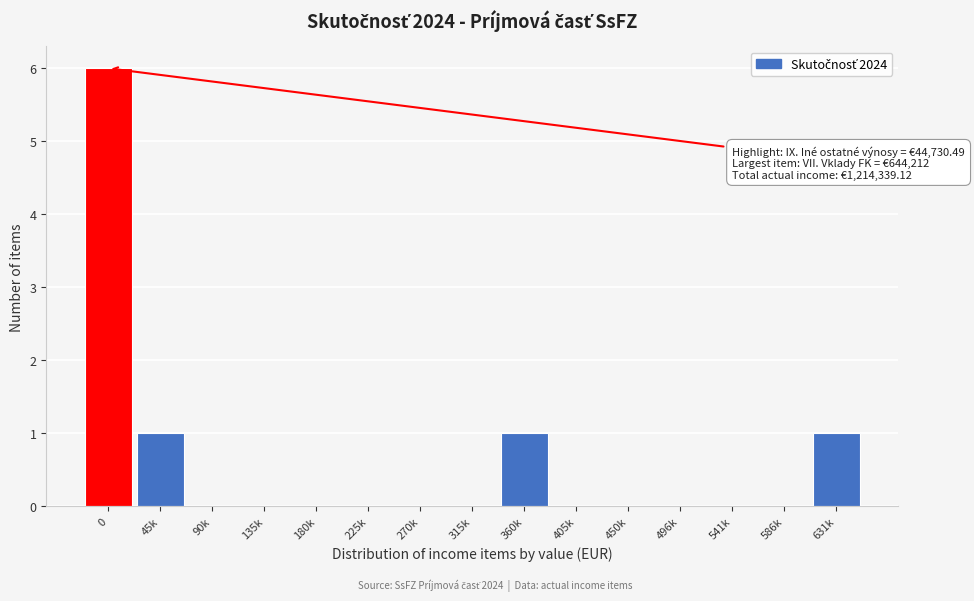

Reading right to left, what are all the values shown in this chart?

631k=1	586k=0	541k=0	496k=0	450k=0	405k=0	360k=1	315k=0	270k=0	225k=0	180k=0	135k=0	90k=0	45k=1	0=6